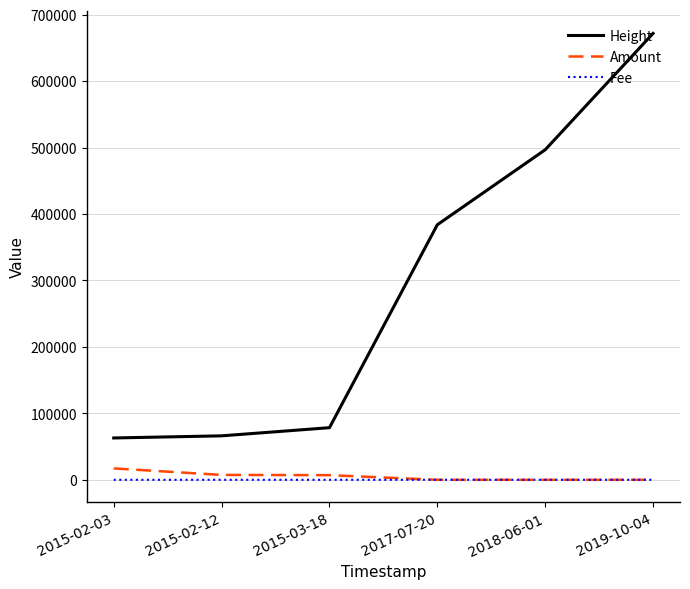

True or false: Fee and Height cross at least once.

False